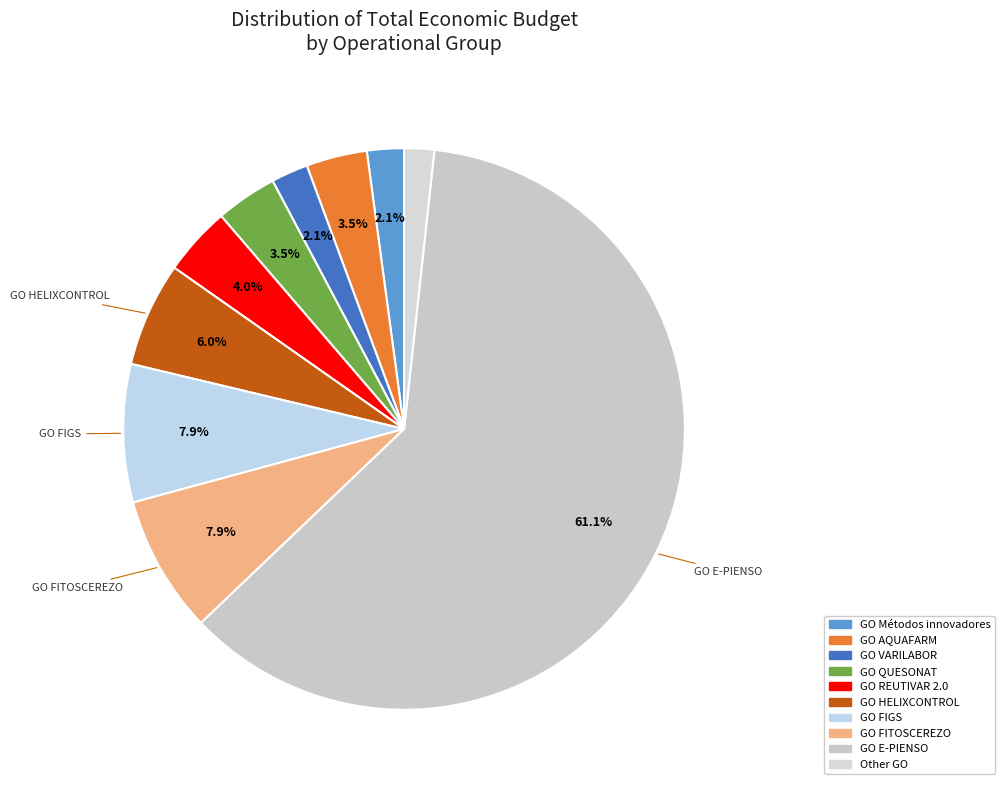

How many slices are in this pie chart?

10